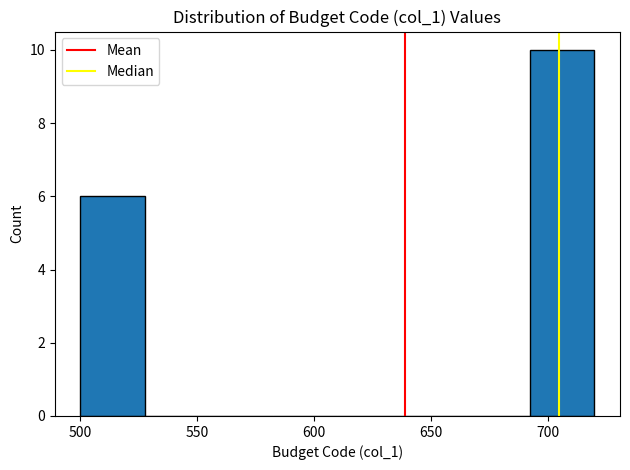

Reading left to right, transcribe this chart: for each bar, give the range it covers on the x-axis and its height. Neither the bar edges nor the heights are printed on the chart, so give them approximately, as read against the axes.

500.0 to 527.5: 6
527.5 to 555.0: 0
555.0 to 582.5: 0
582.5 to 610.0: 0
610.0 to 637.5: 0
637.5 to 665.0: 0
665.0 to 692.5: 0
692.5 to 720.0: 10